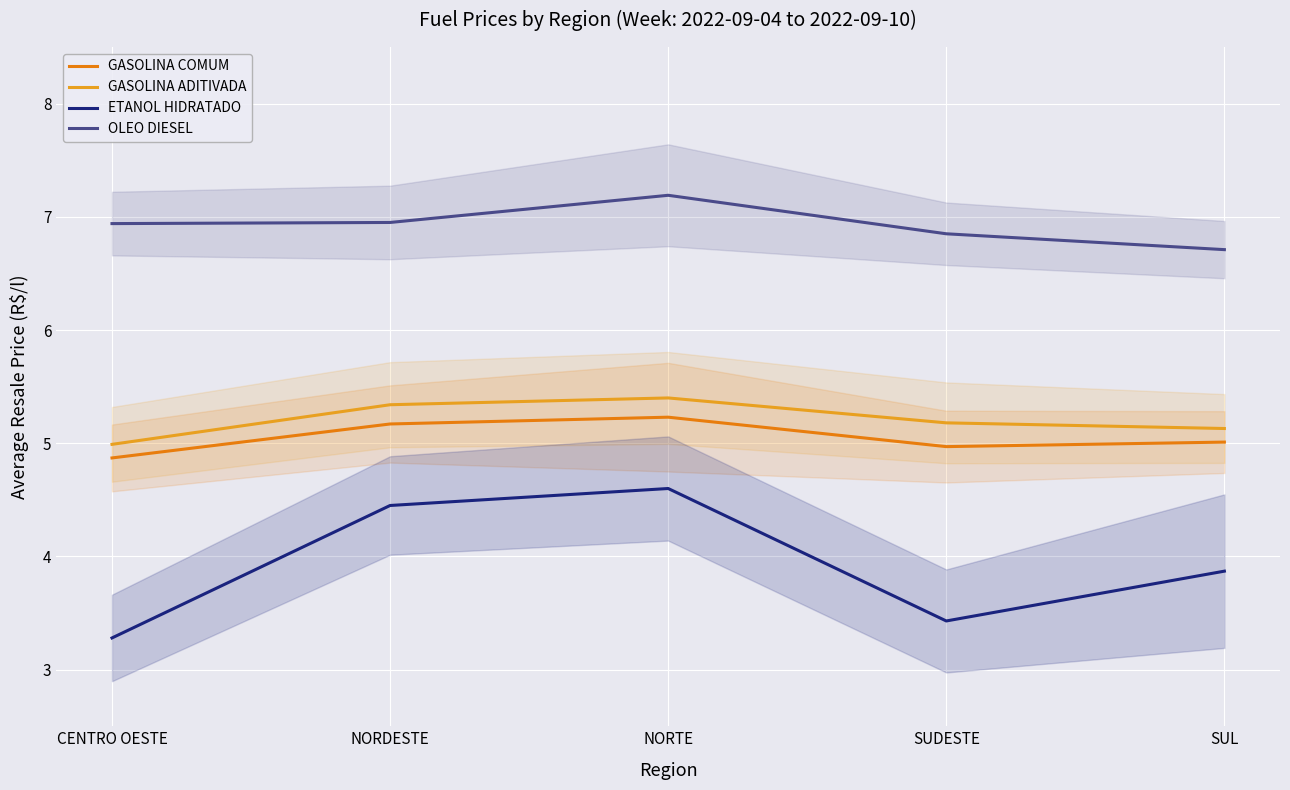

The GASOLINA ADITIVADA series shows 5.0 at CENTRO OESTE. True or false?

True